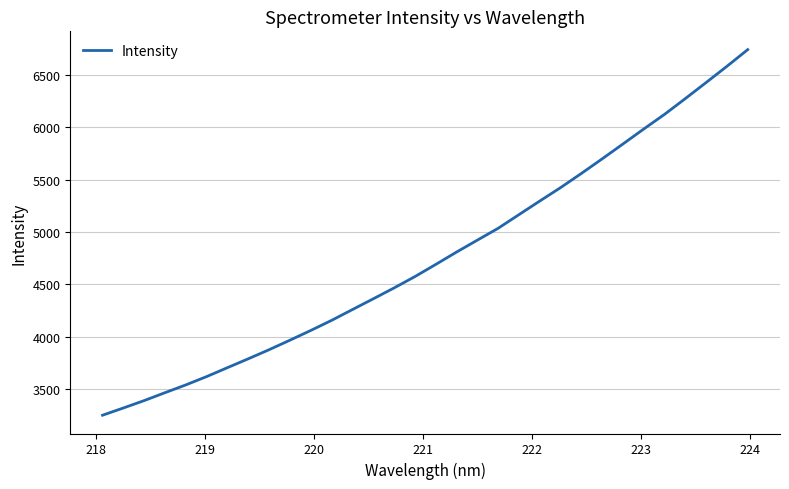

How many values are below 4690?

16